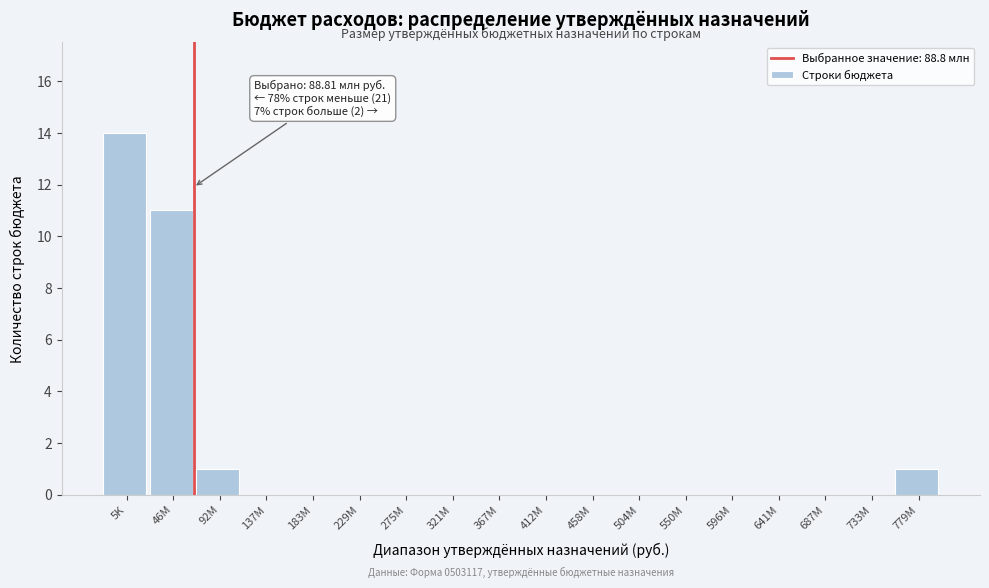

Reading left to right, extract all data points from this chart.

5K=14	46M=11	92M=1	137M=0	183M=0	229M=0	275M=0	321M=0	367M=0	412M=0	458M=0	504M=0	550M=0	596M=0	641M=0	687M=0	733M=0	779M=1